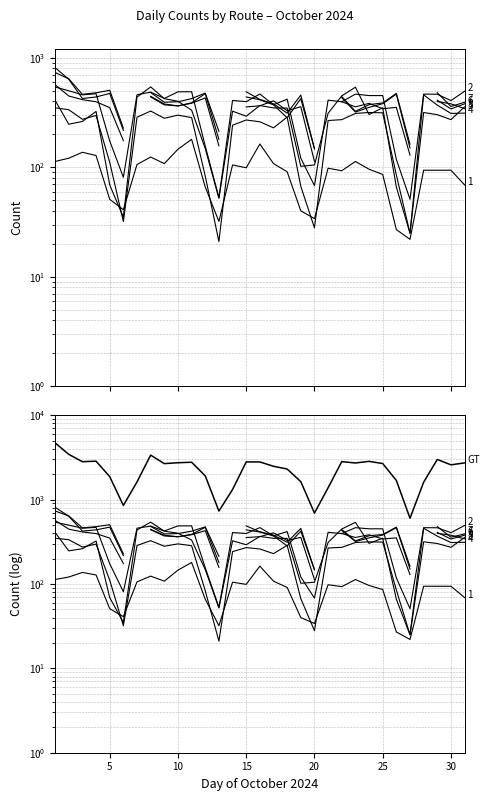

Which category has the lowest value across all series?

10/13